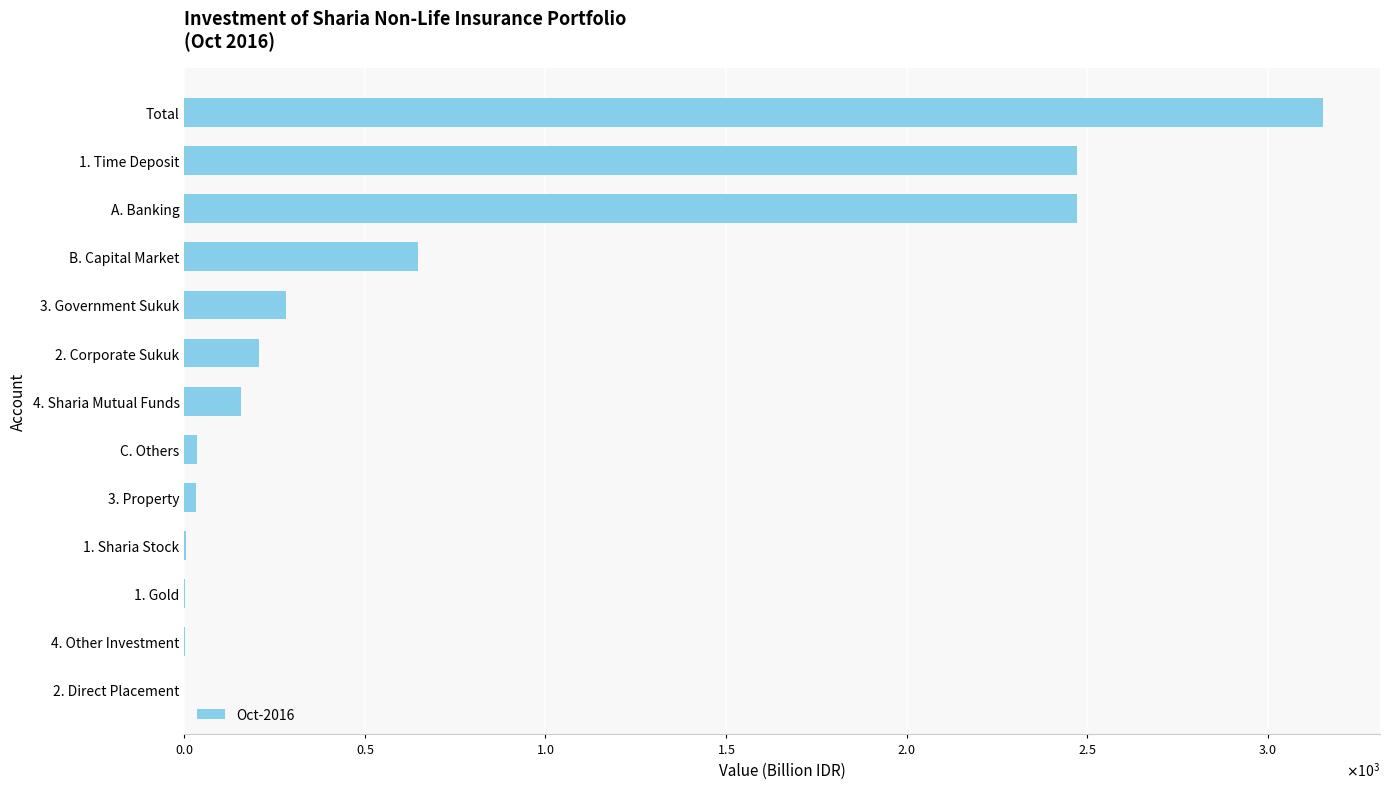

Are the bars horizontal?

Yes